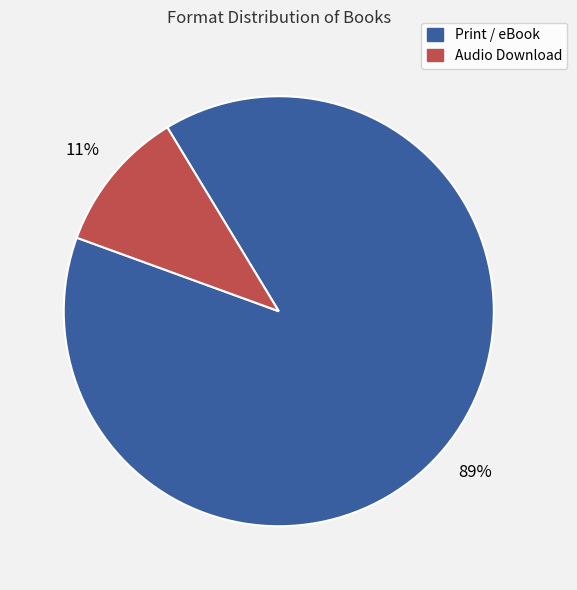

Does any single category account for the majority?

Yes